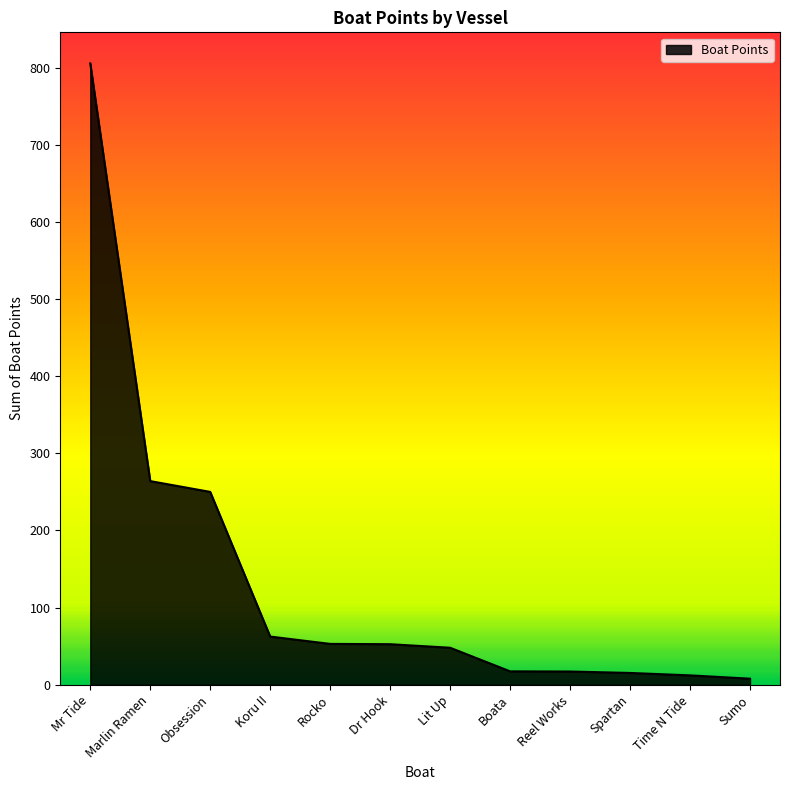

Which category has the highest value across all series?

Mr Tide